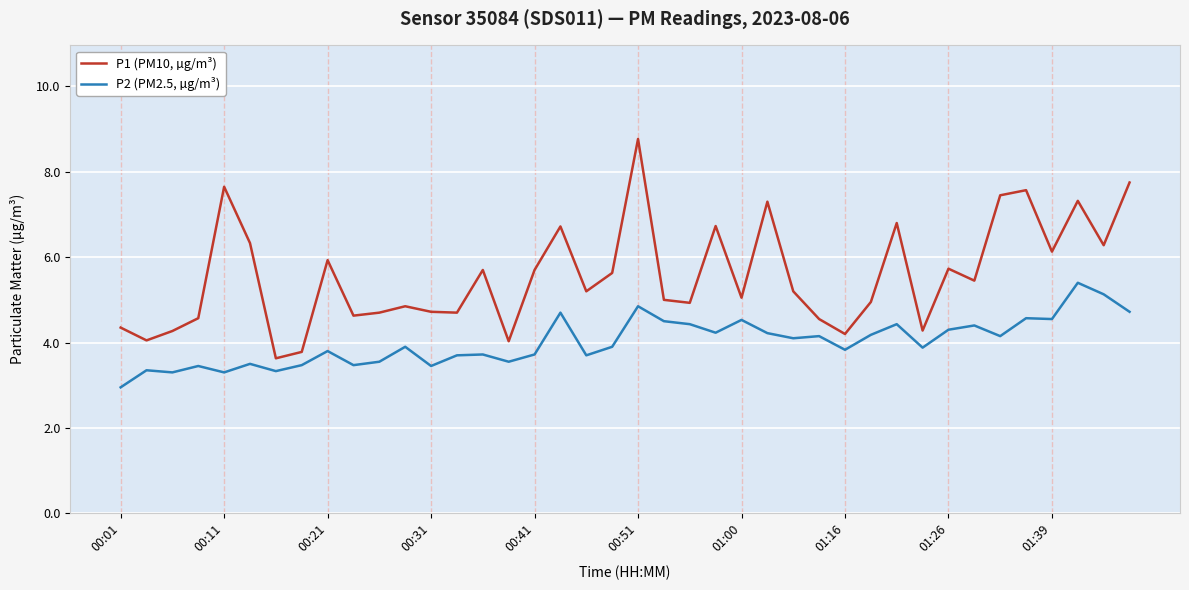

How many values in the P2 (PM2.5, µg/m³) series exceed 3?

39